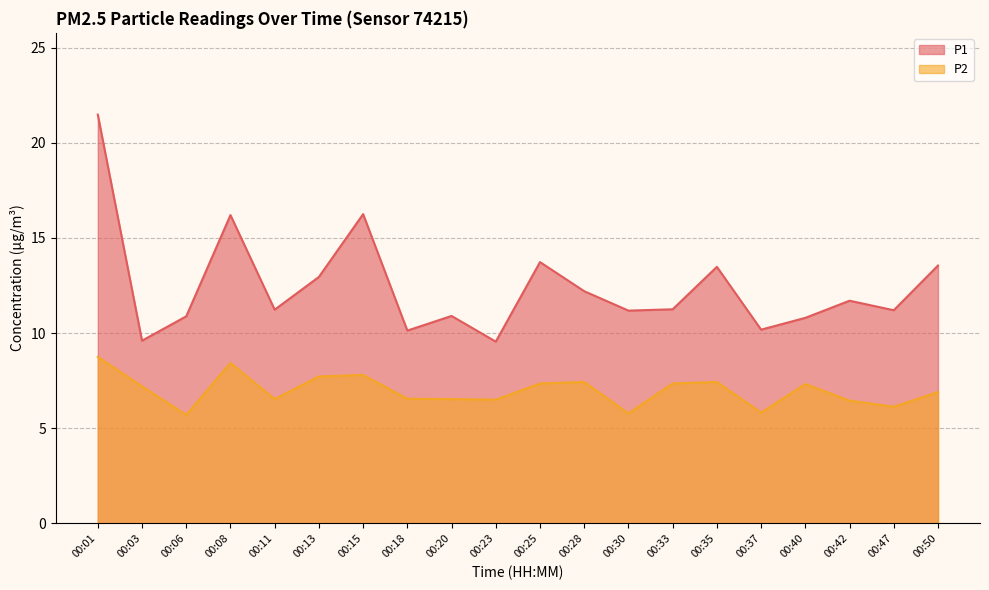

How many lines are shown in the chart?

2